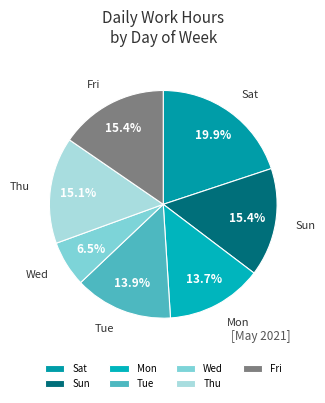

Approximately how many times larger is the value at Wed compared to Thu?

0.4